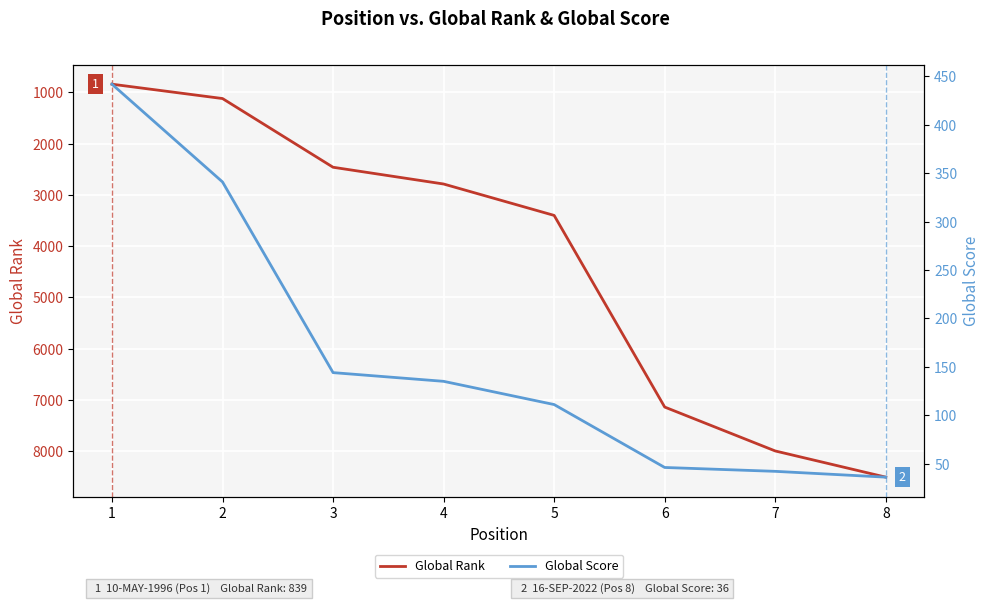

How many data points does each series have?

8